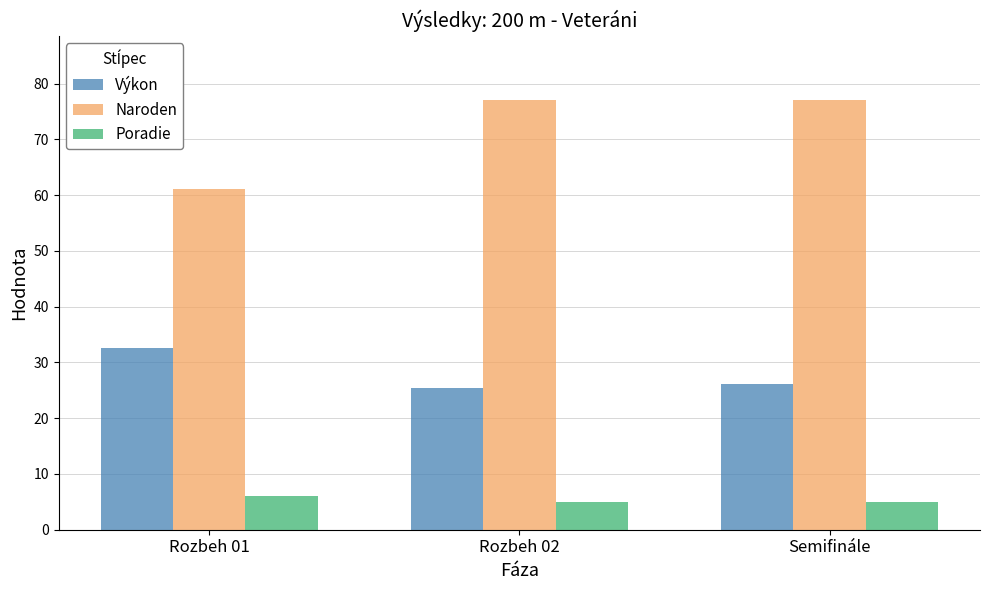

Are the bars horizontal?

No